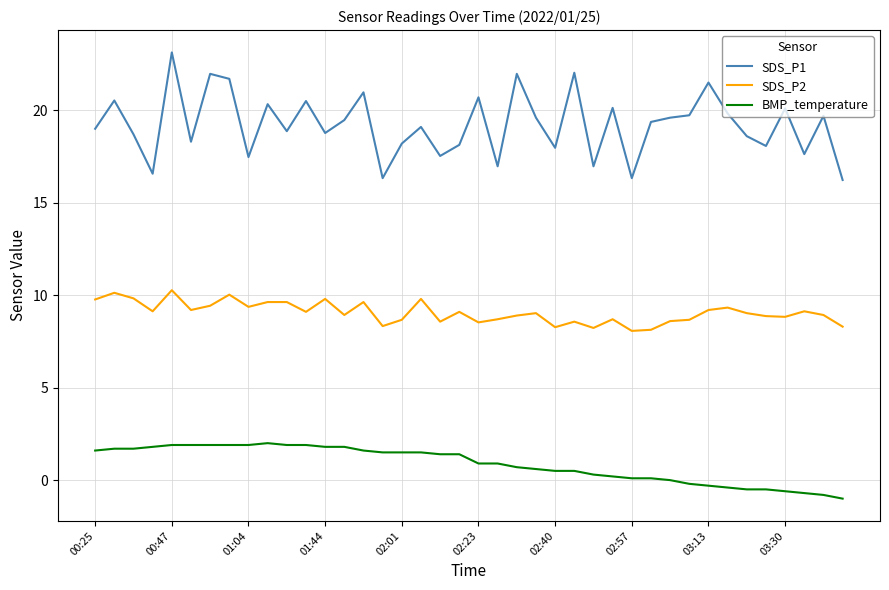

What is the lowest value of the SDS_P1 series?

16.2